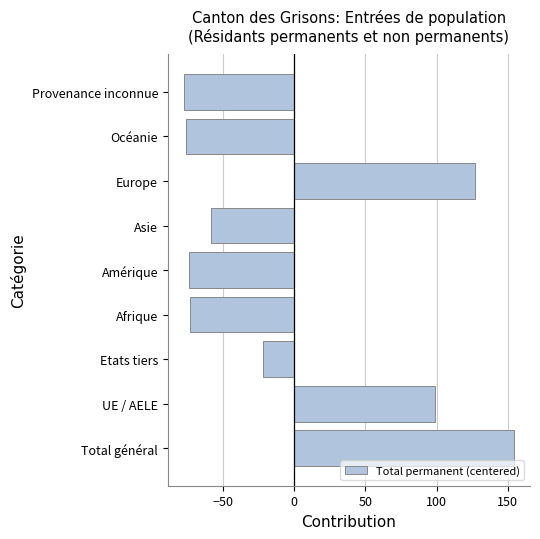

Count the number of values greater than -58.

4